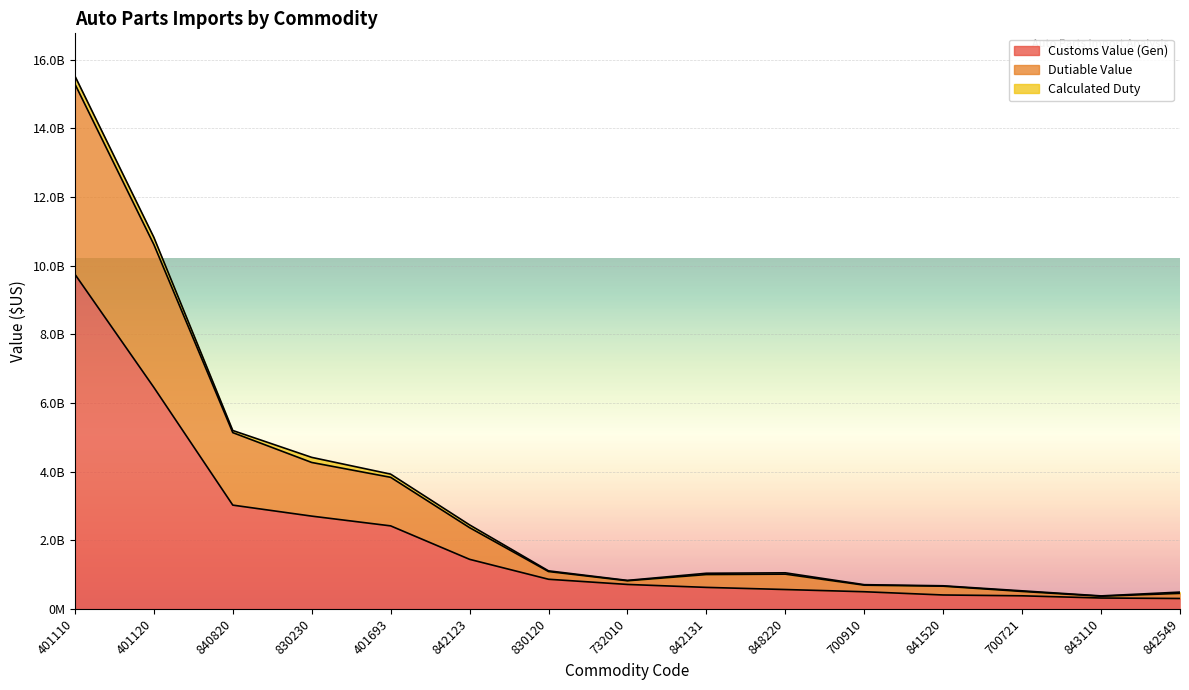

What is the approximate value of Dutiable Value at 401120, to the nearest 100?

10823499400